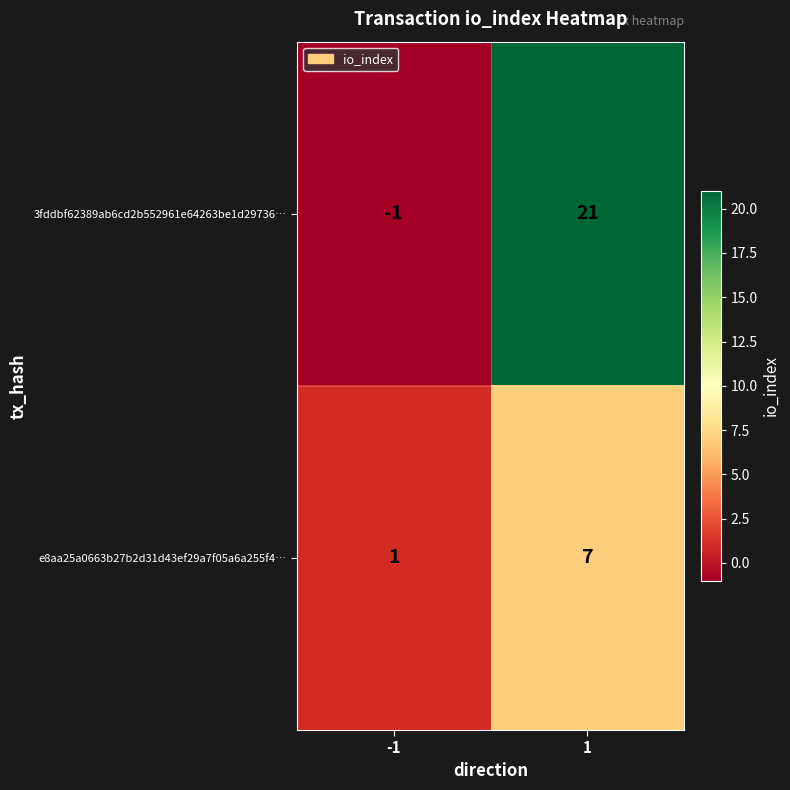

What is the maximum value for e8aa25a0663b27b2d31d43ef29a7f05a6a255f4…?

7